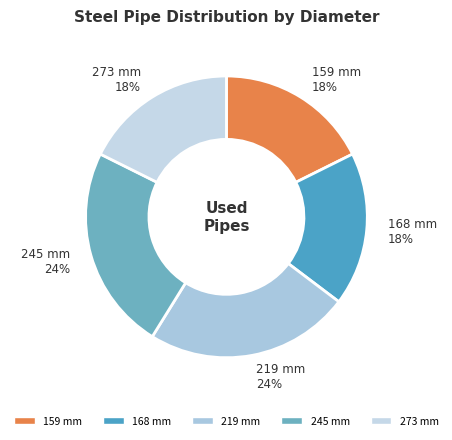

Approximately how many times larger is the value at 219 compared to 273?

1.3